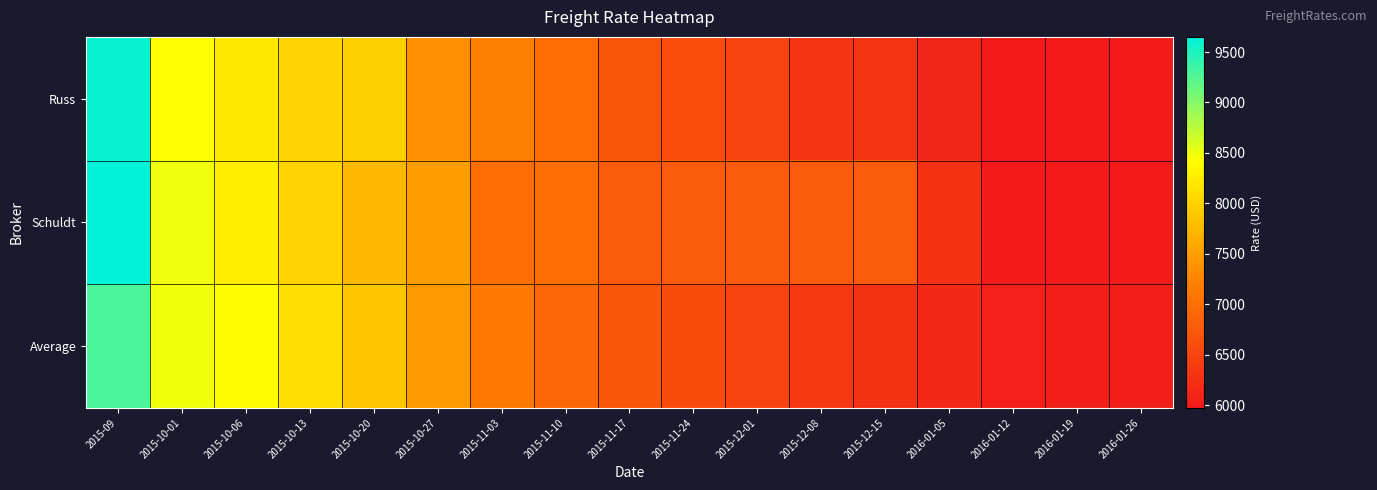

Rank the series by their maximum value, from highest to lowest.

Schuldt, Russ, Average